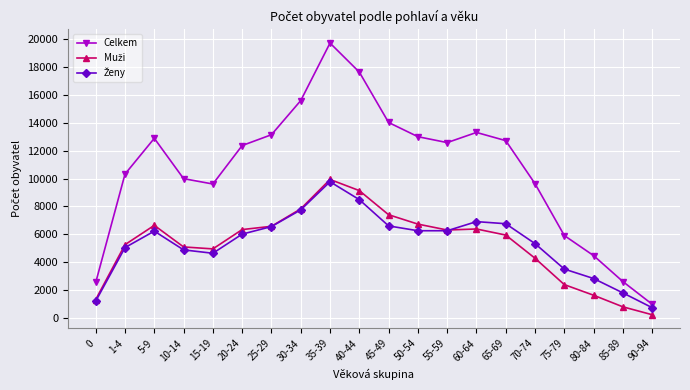

True or false: Celkem has more than 1 points higher than both neighbors.

True